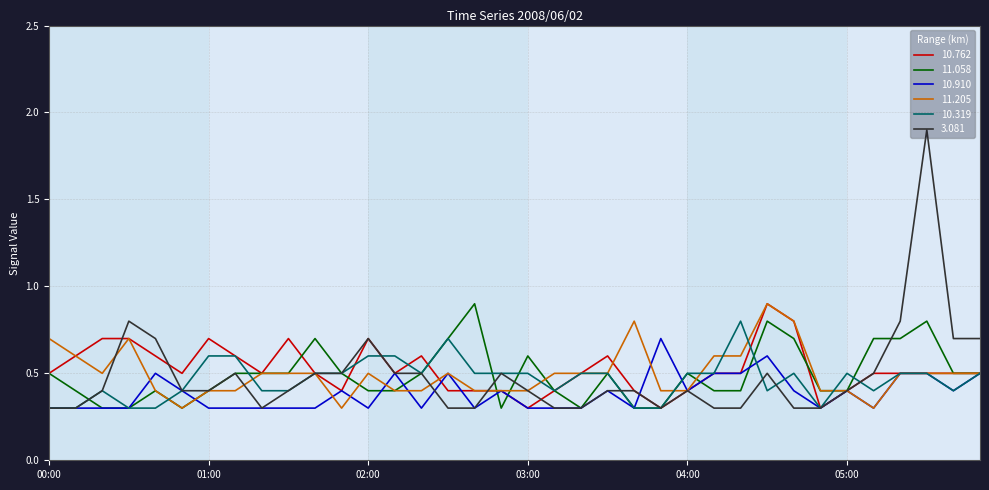

Which series has the largest range (max minus min)?

3.081